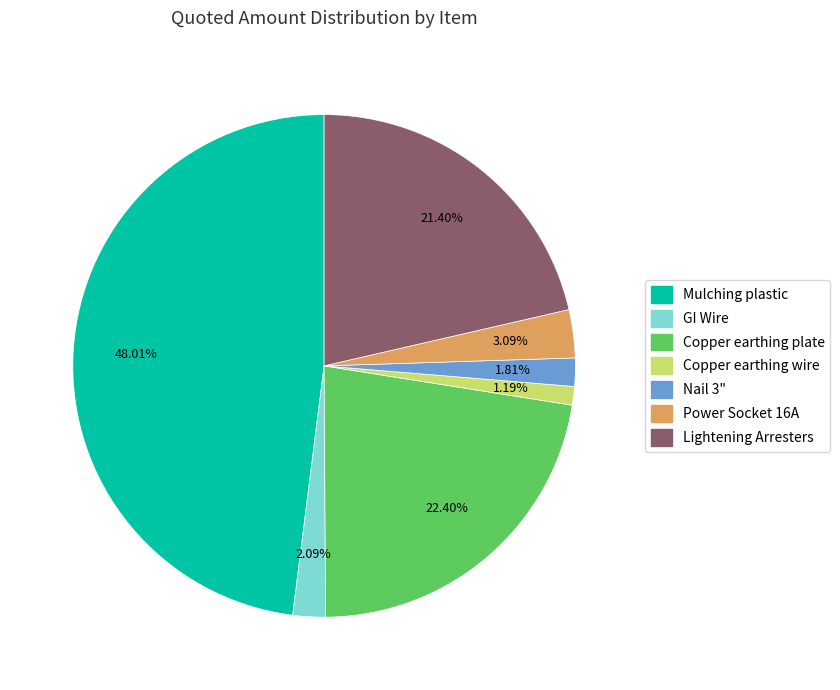

What percentage do Mulching plastic and Copper earthing wire together represent?

49.2%